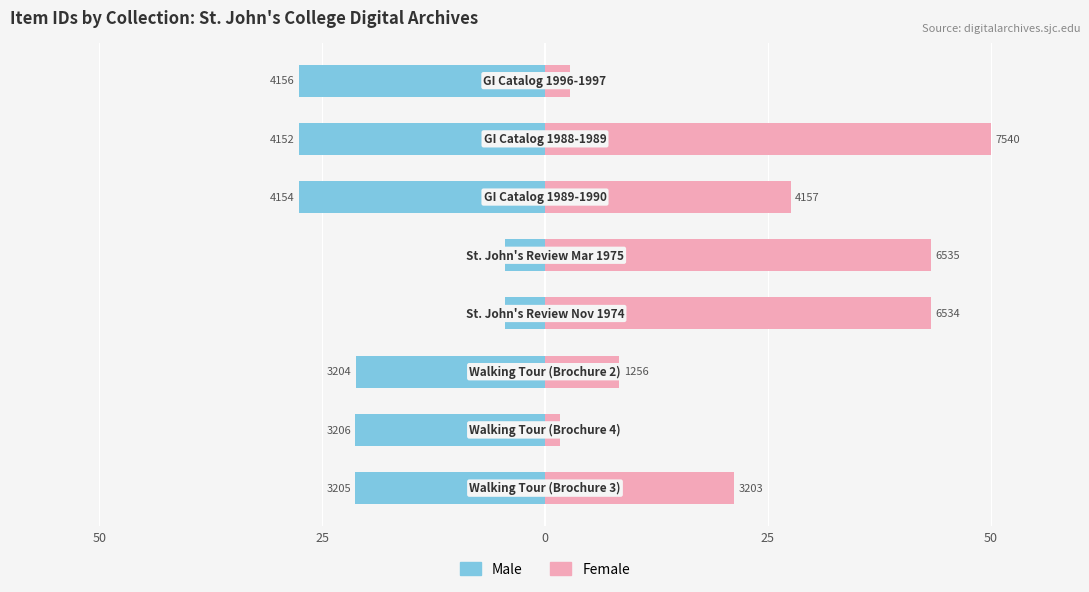

How many bars are there in each group?

2